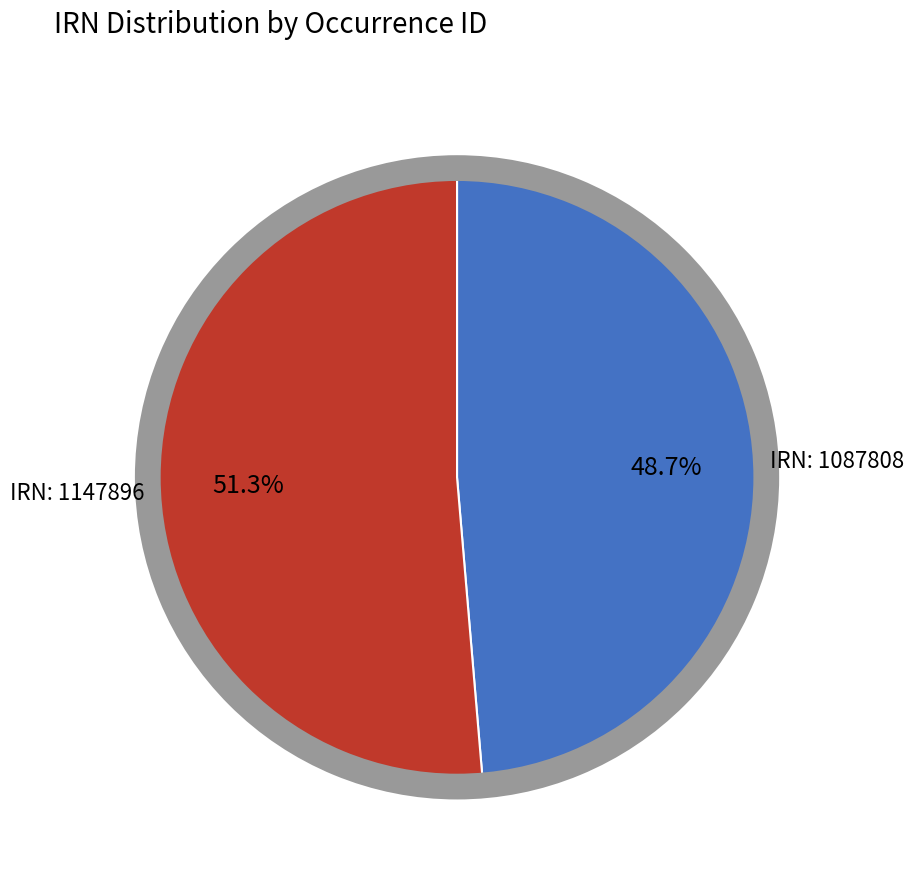

Does any single category account for the majority?

Yes